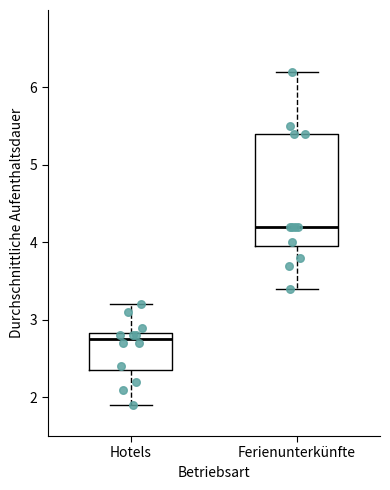

Reading left to right, read every box against the y-axis: the position of its median line, the range the box covers, and the ends of its whiskers. The values are not printed on the chart, so give them approximately, as read against the axis.

Hotels: median 2.8 (just below the box's upper edge), box 2.4 to 2.8, whiskers 1.9 to 3.2
Ferienunterkünfte: median 4.2, box 4.0 to 5.4, whiskers 3.4 to 6.2